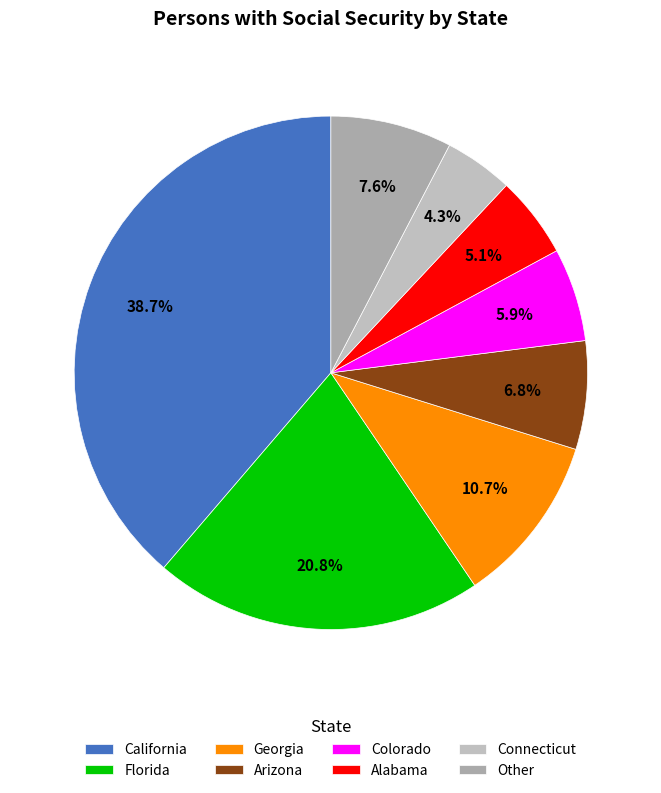

Does Arizona represent more than half of the total?

No